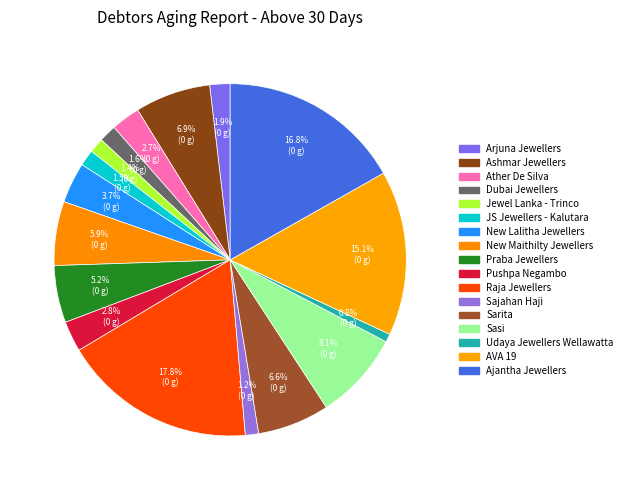

To the nearest percent, what is the combined percentage of JS Jewellers - Kalutara and Udaya Jewellers Wellawatta?

2%